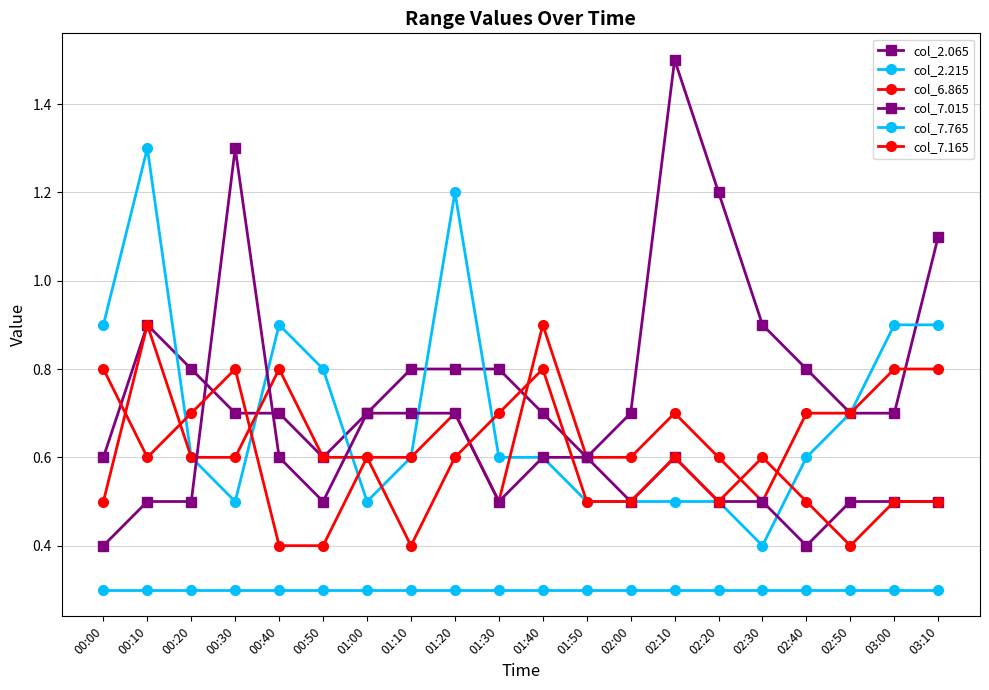

How many series are shown in this chart?

6